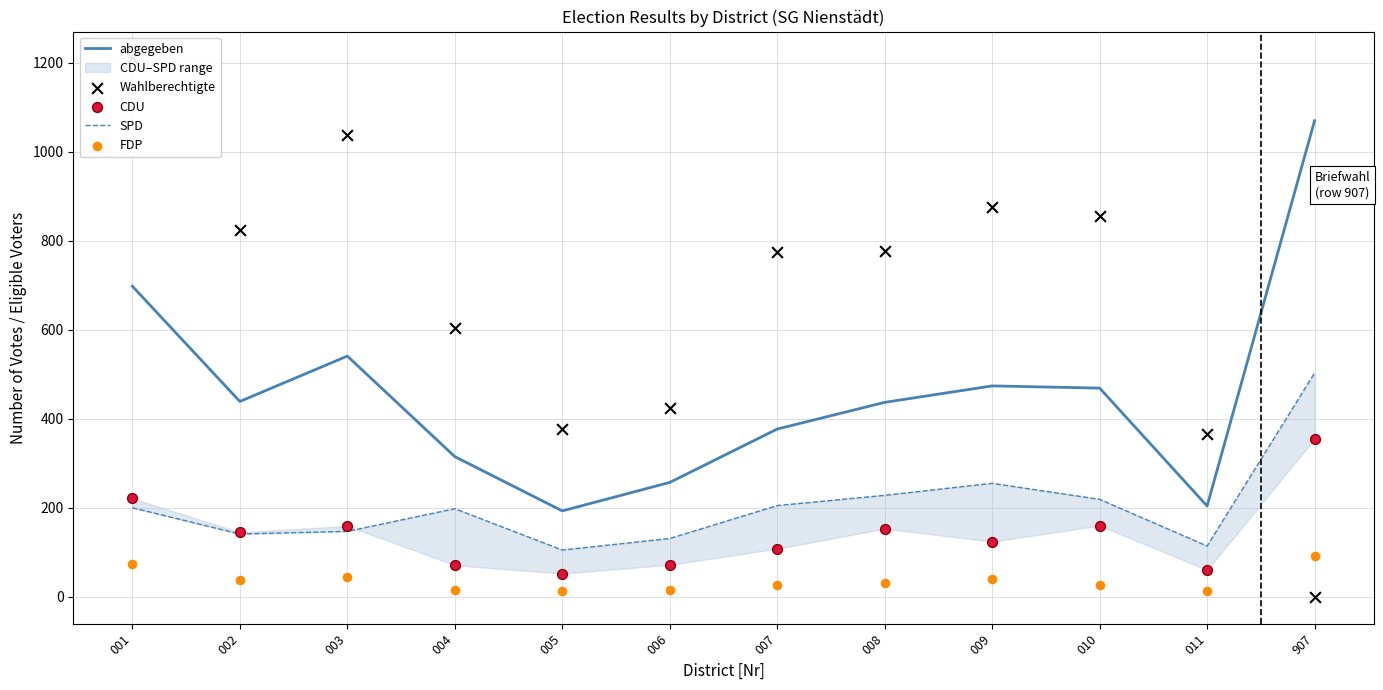

At which category is the sum across all series the highest?

001